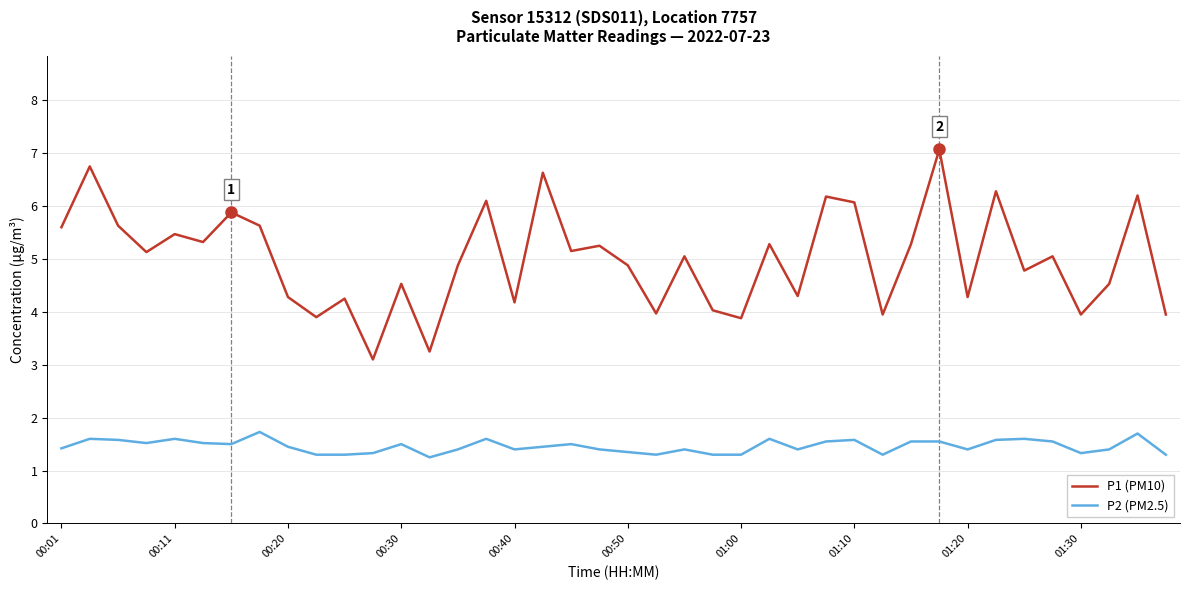

What is the maximum value for P2 (PM2.5)?

1.7